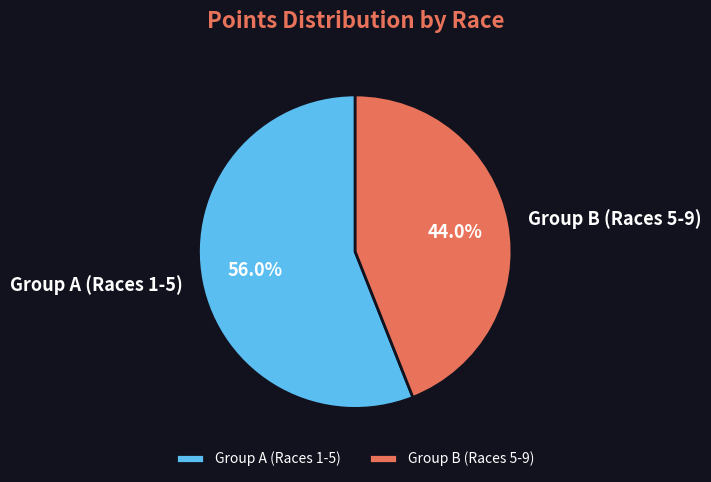

What is the ratio of the value at Group A (Races 1-5) to the value at Group B (Races 5-9)?

1.3